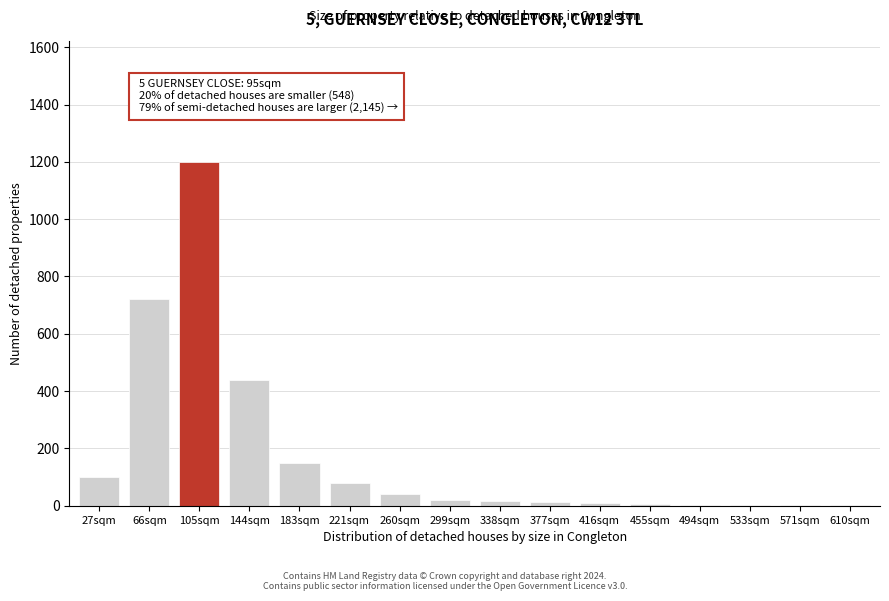

Where is the data nearest to the value 600?

66sqm